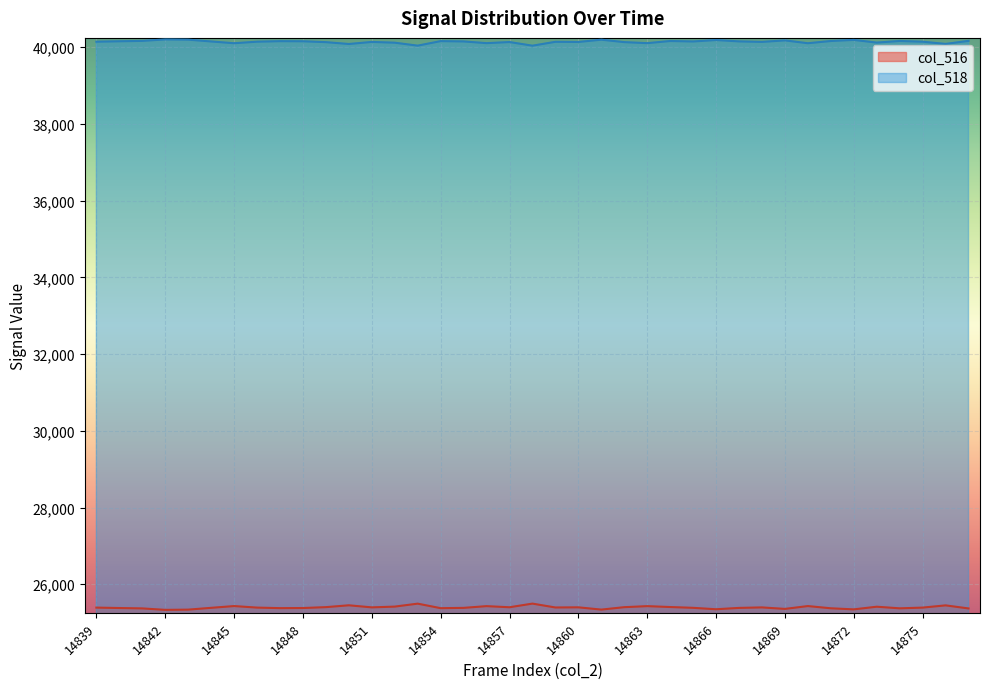

True or false: col_516 has more than 2 points higher than both neighbors.

True